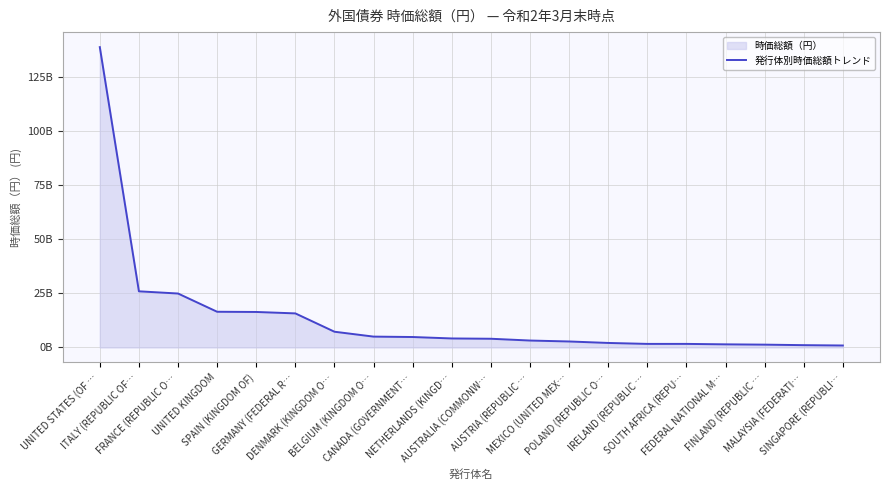

Between SINGAPORE (REPUBLI… and BELGIUM (KINGDOM O…, which is larger?

BELGIUM (KINGDOM O…